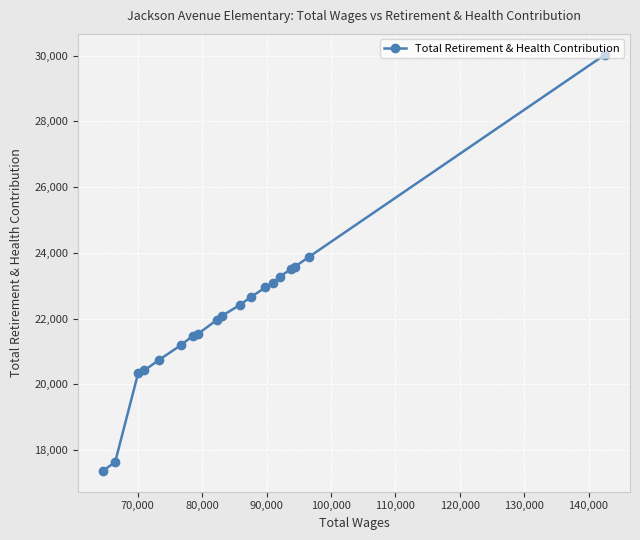

What is the greatest value displayed?

30029